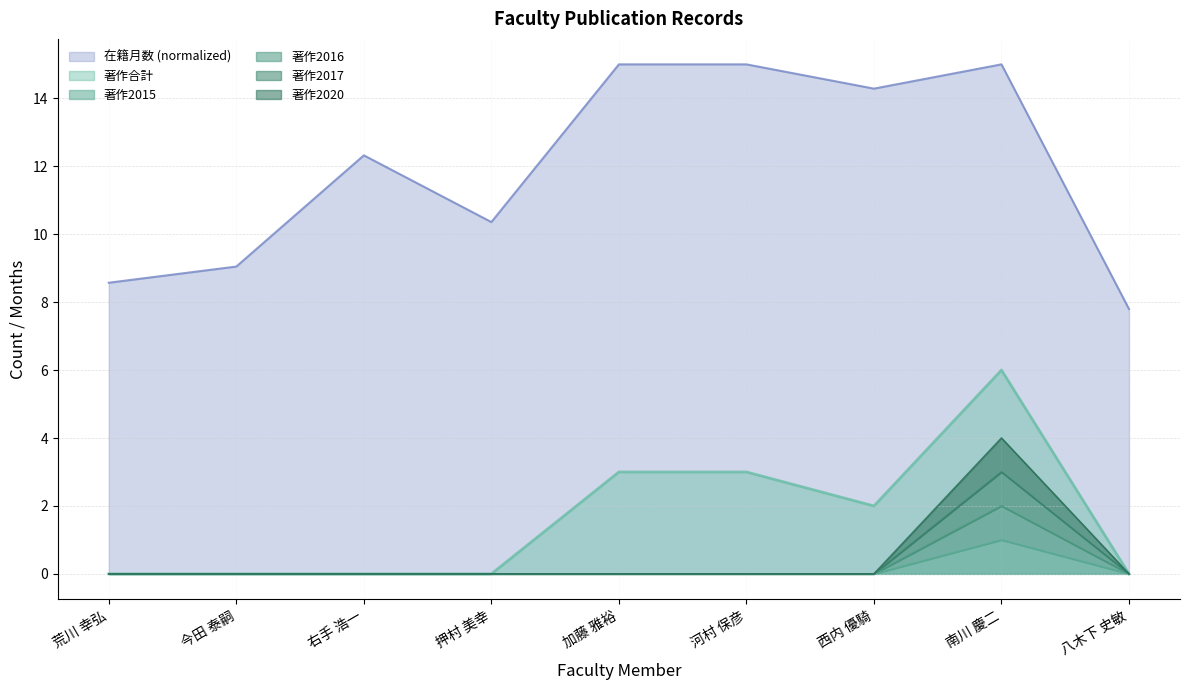

Which series has the widest spread of values?

在籍月数